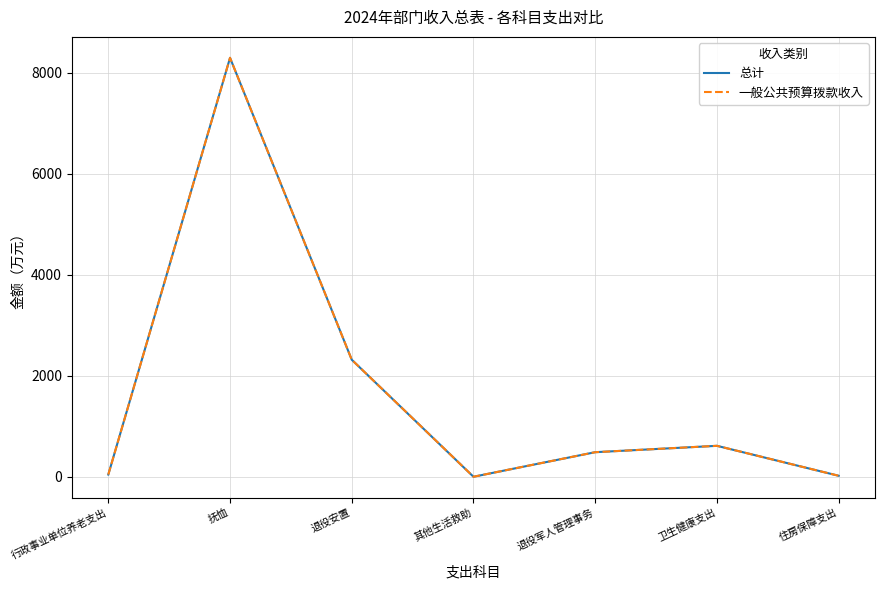

Does the chart display data point markers on the line(s)?

No